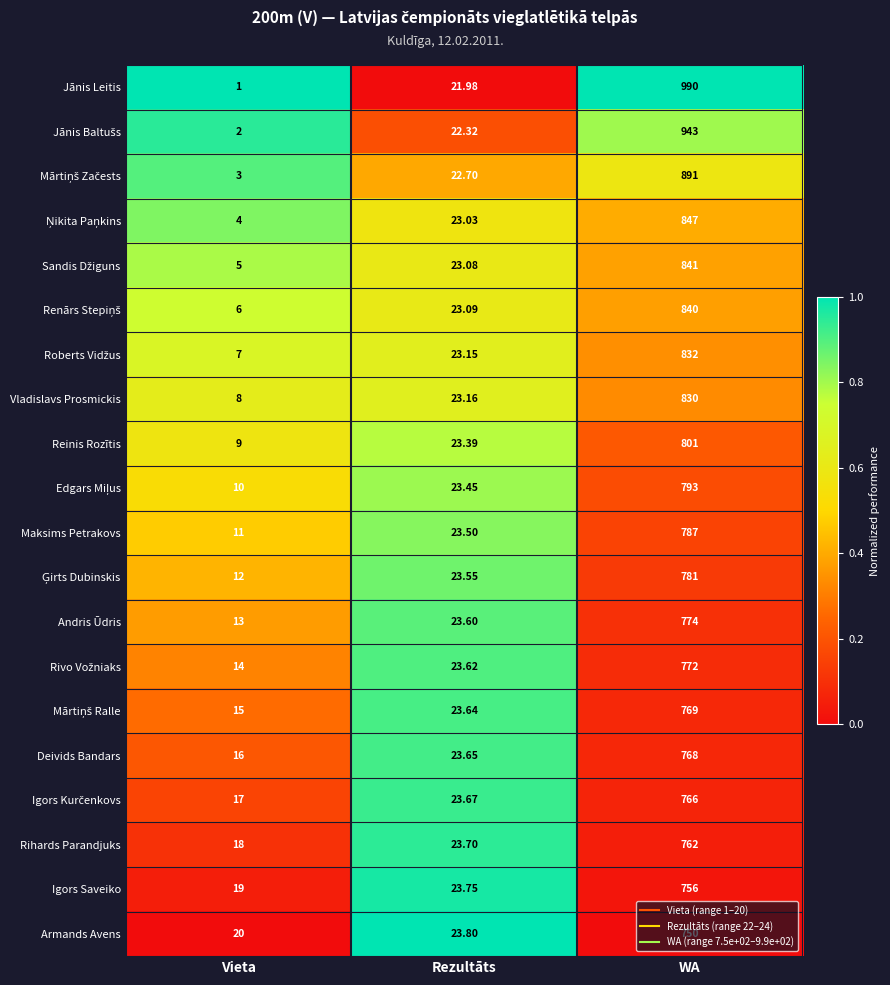

How many distinct data groups are displayed?

20